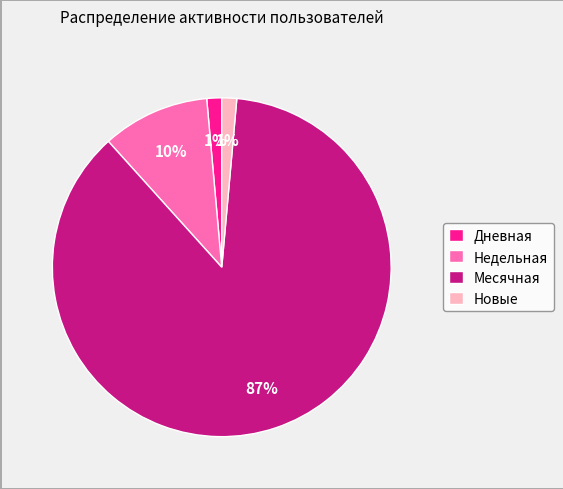

To the nearest percent, what is the average slice percentage?

25%